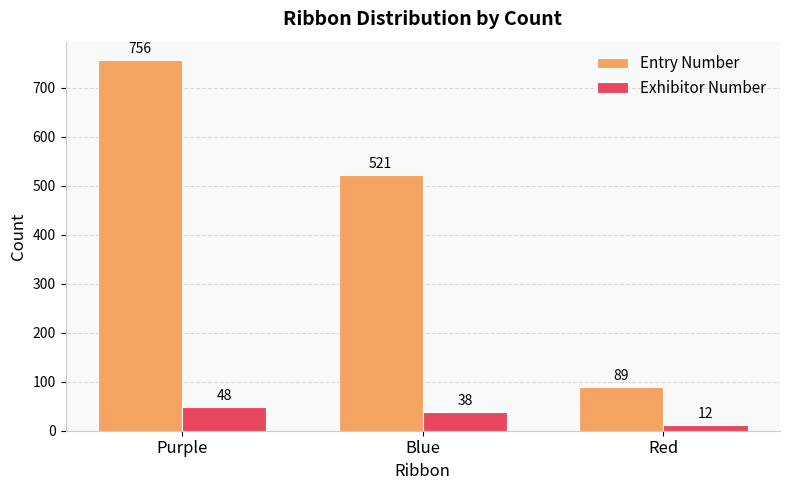

Is the value of Entry Number at Blue greater than the value of Exhibitor Number at Purple?

Yes